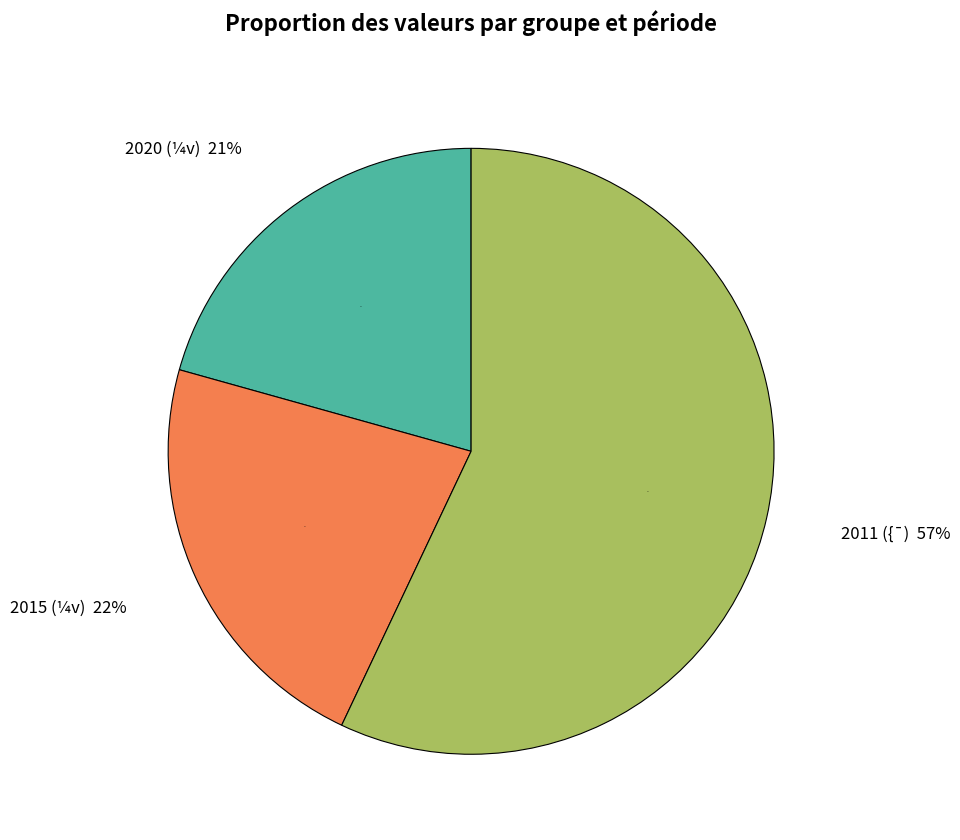

Which slice is the largest?

{¯ 2011